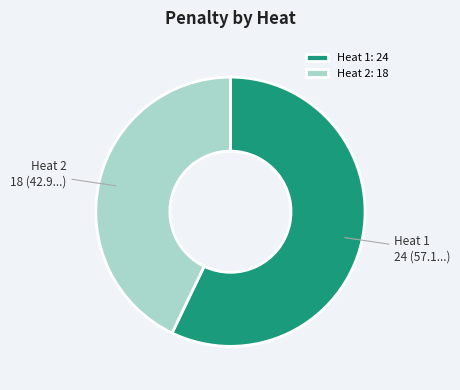

How many slices are in this pie chart?

2